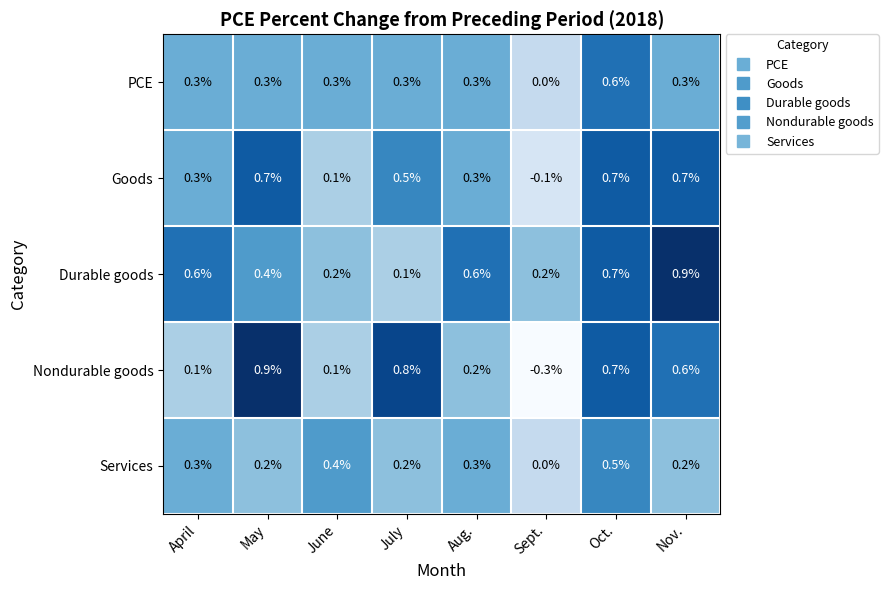

What is the smallest value displayed?

-0.3